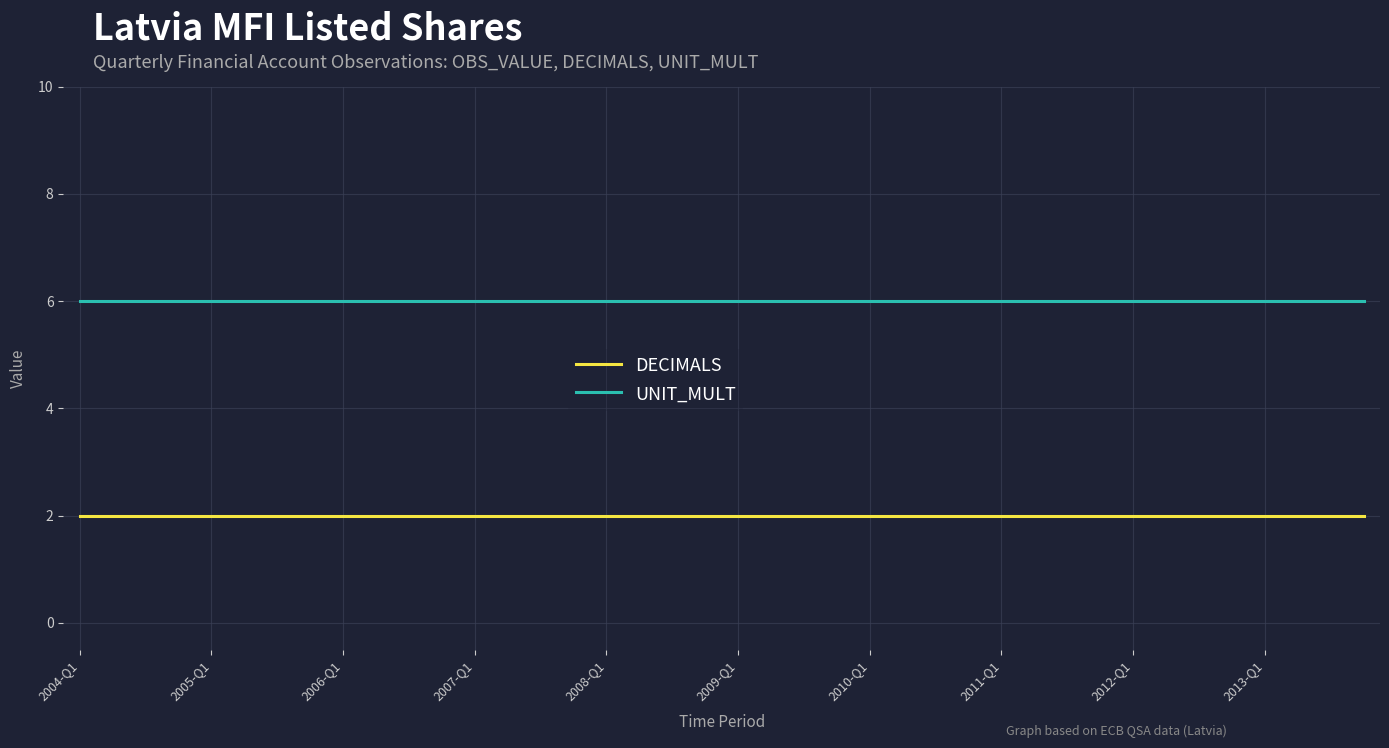

Which series has the largest total across all categories?

UNIT_MULT